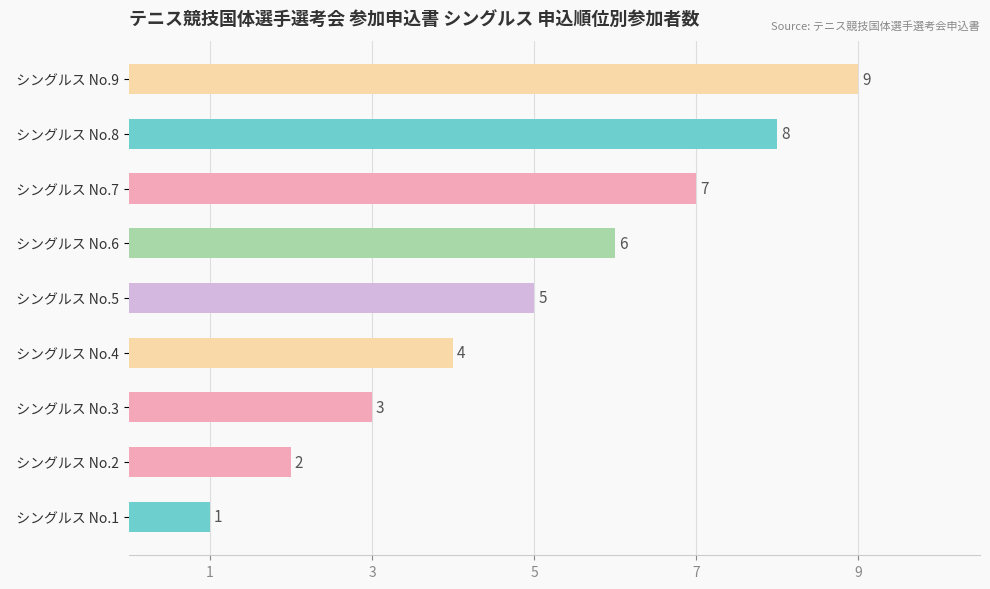

Which has a higher value,   シングルス No.3 or   シングルス No.6?

  シングルス No.6